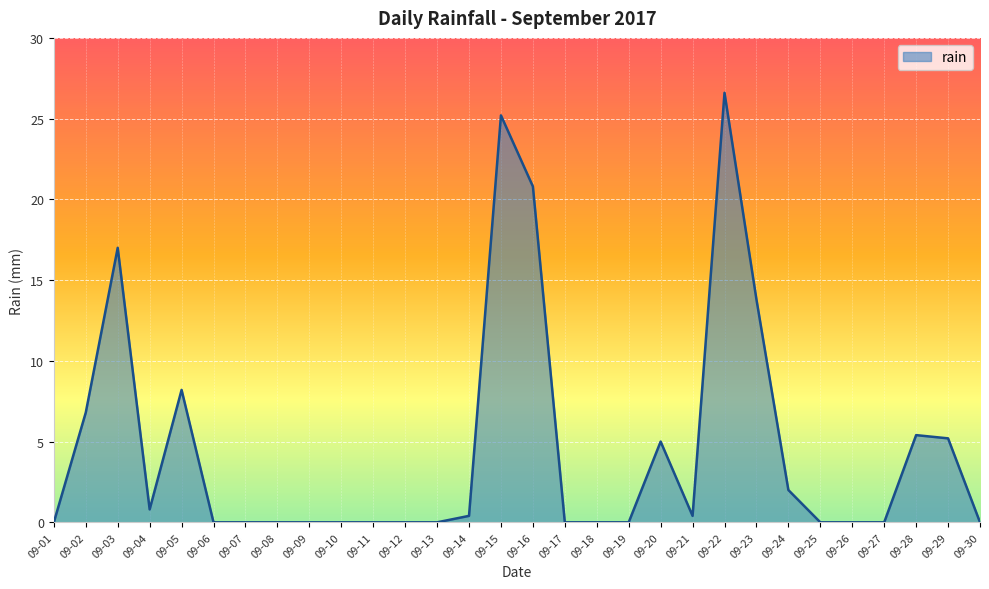

Where is the first local maximum?

09-03